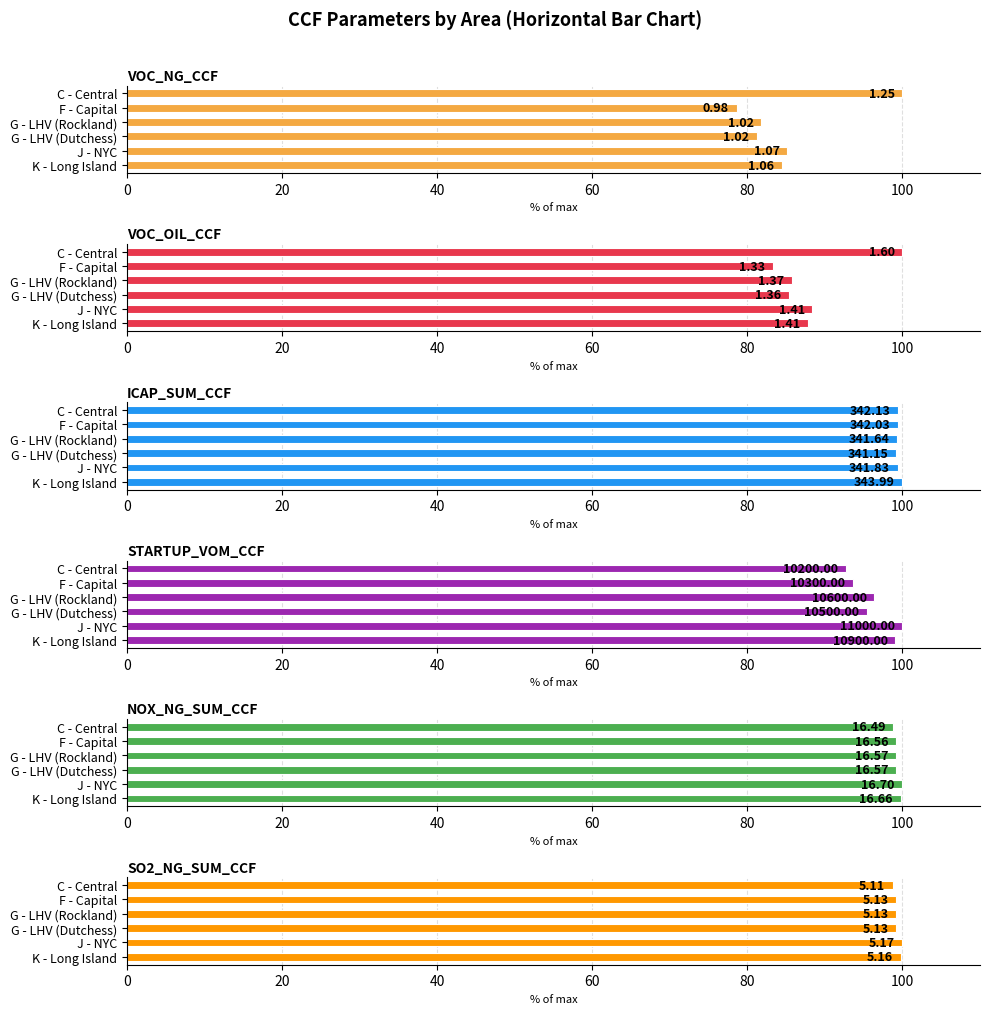

Reading left to right, what are all the values shown in this chart?

VOC_NG_CCF: 84.5	85.2	81.2	81.8	78.6	100.0
VOC_OIL_CCF: 87.9	88.4	85.3	85.8	83.3	100.0
ICAP_SUM_CCF: 100.0	99.4	99.2	99.3	99.4	99.5
STARTUP_VOM_CCF: 99.1	100.0	95.5	96.4	93.6	92.7
NOX_NG_SUM_CCF: 99.8	100.0	99.2	99.2	99.2	98.8
SO2_NG_SUM_CCF: 99.8	100.0	99.2	99.2	99.2	98.8